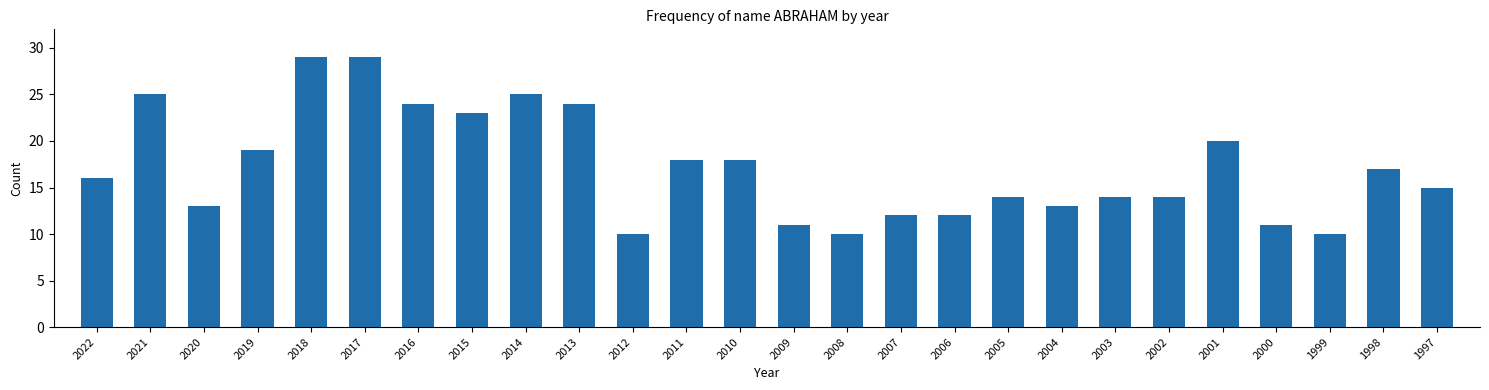

Reading left to right, extract all data points from this chart.

16	25	13	19	29	29	24	23	25	24	10	18	18	11	10	12	12	14	13	14	14	20	11	10	17	15